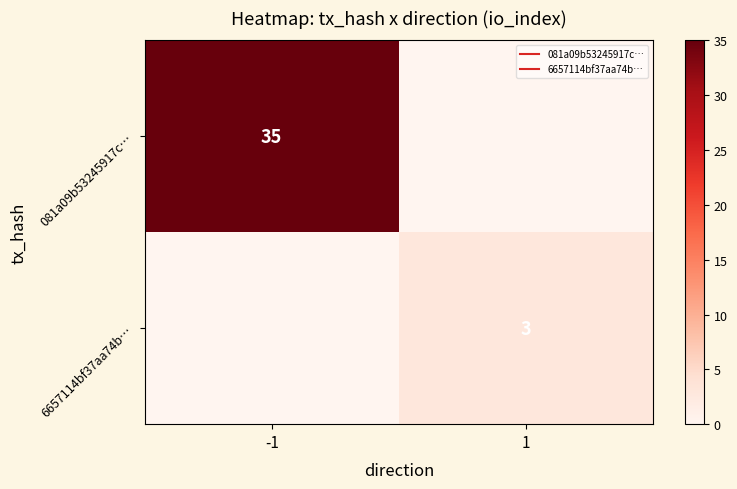

What is the total value across all series at -1?

35